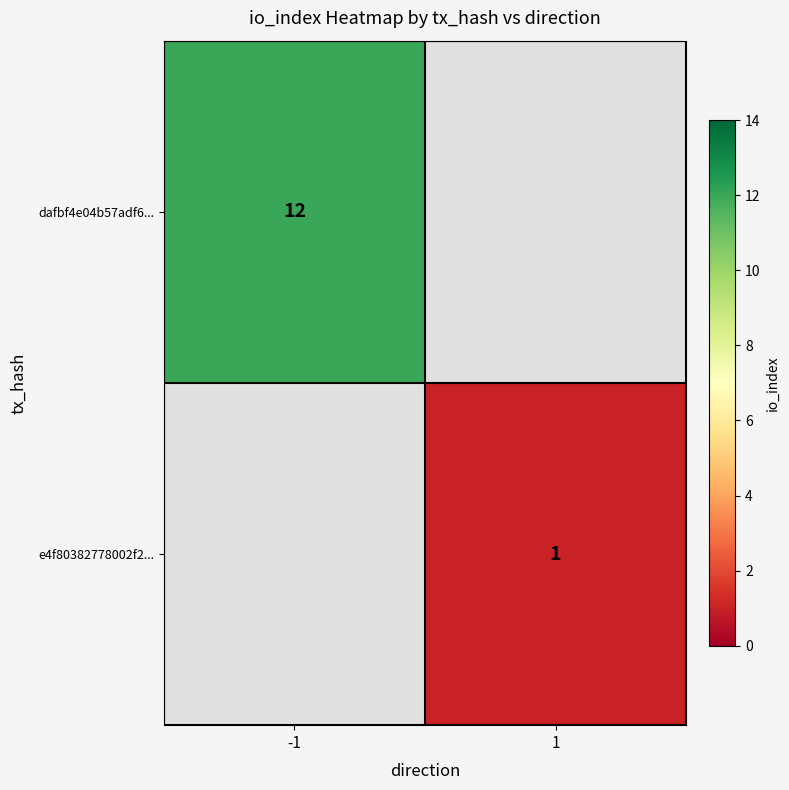

How many distinct data groups are displayed?

2